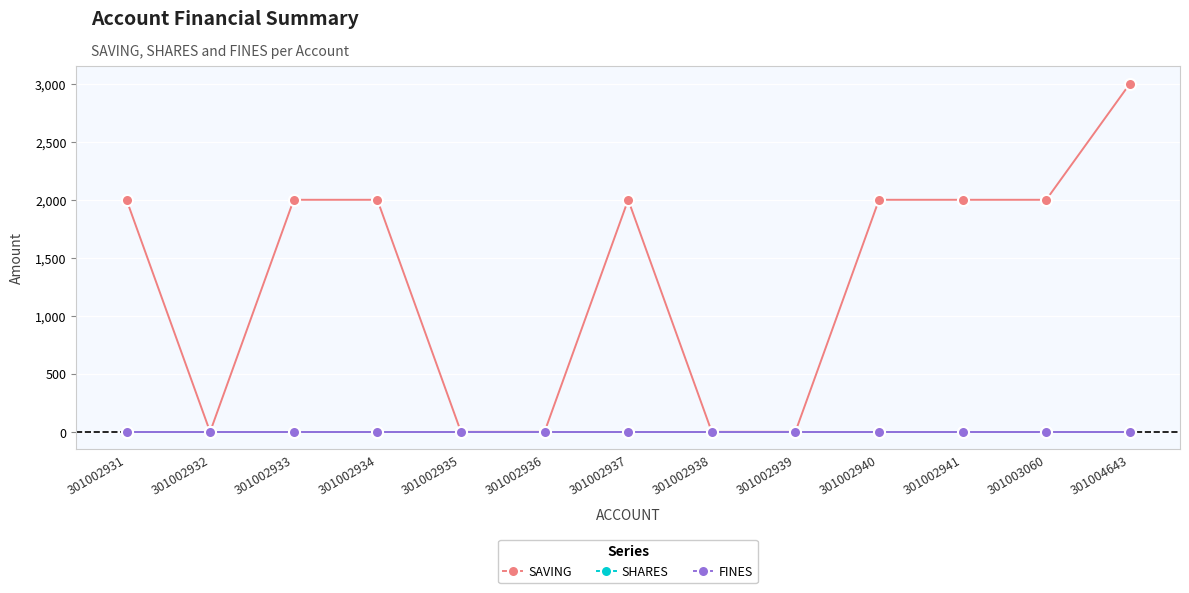

At which label does SHARES reach its minimum?

301002931